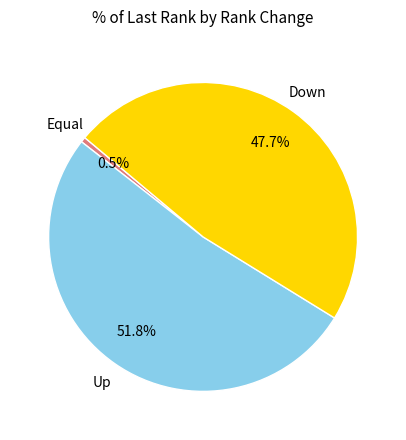

Does any single category account for the majority?

Yes